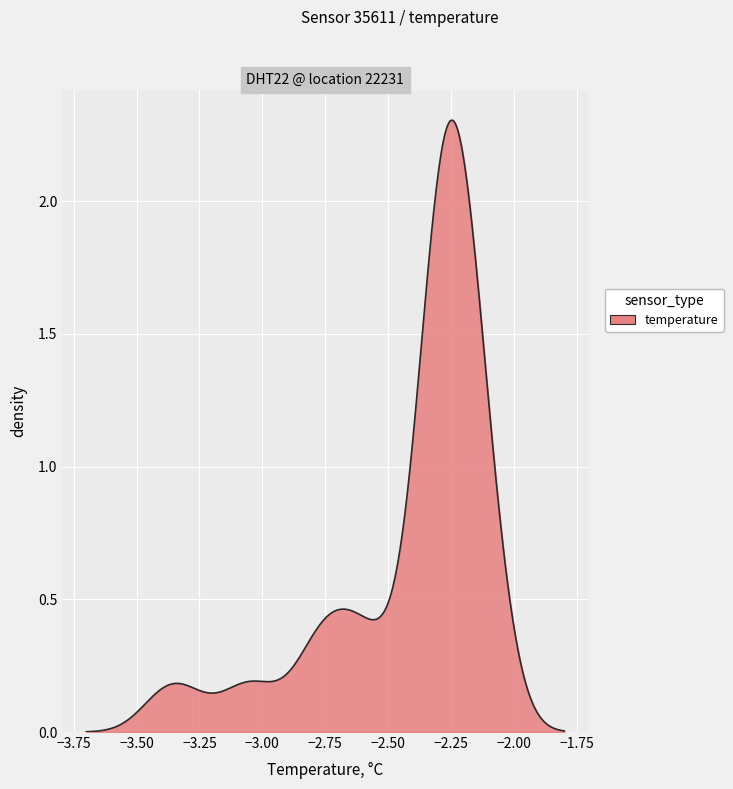

True or false: there are more than 1 points higher than both neighbors.

True